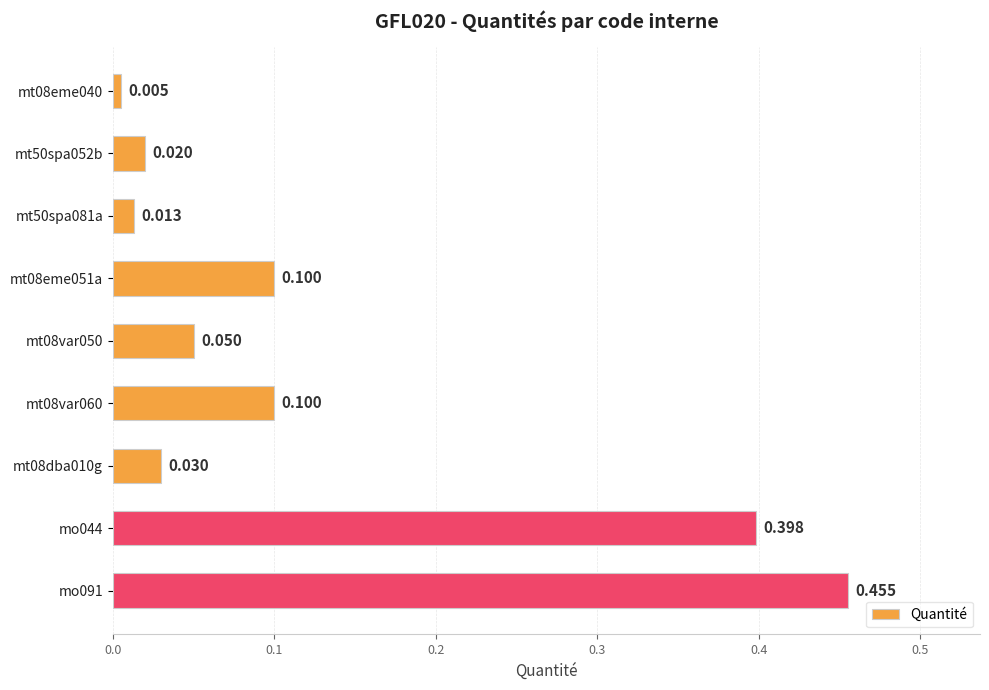

Count the number of categories in the chart.

9